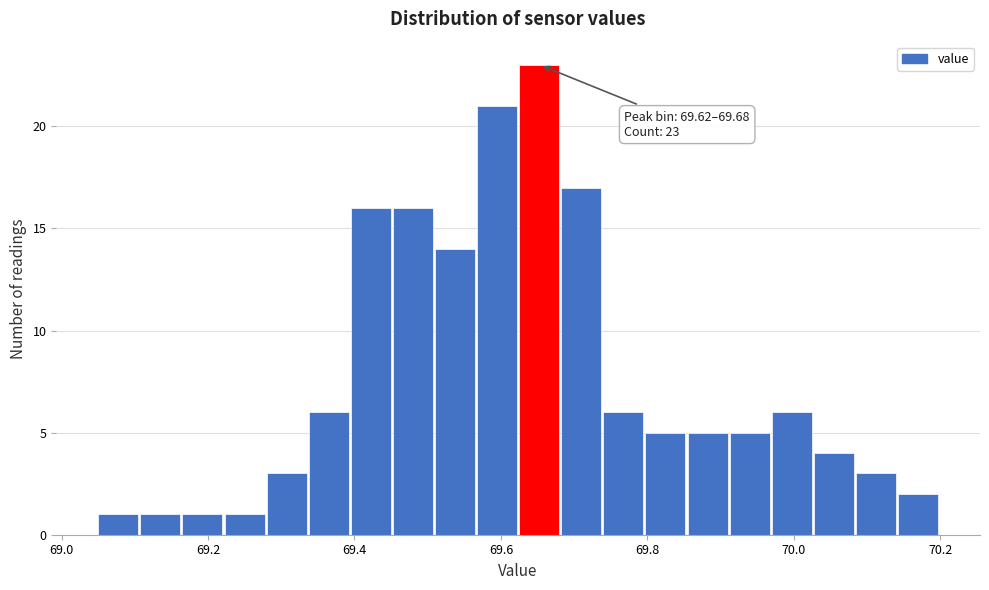

Read against the x-axis, roughly where is the centre of the tallest bar?

69.66